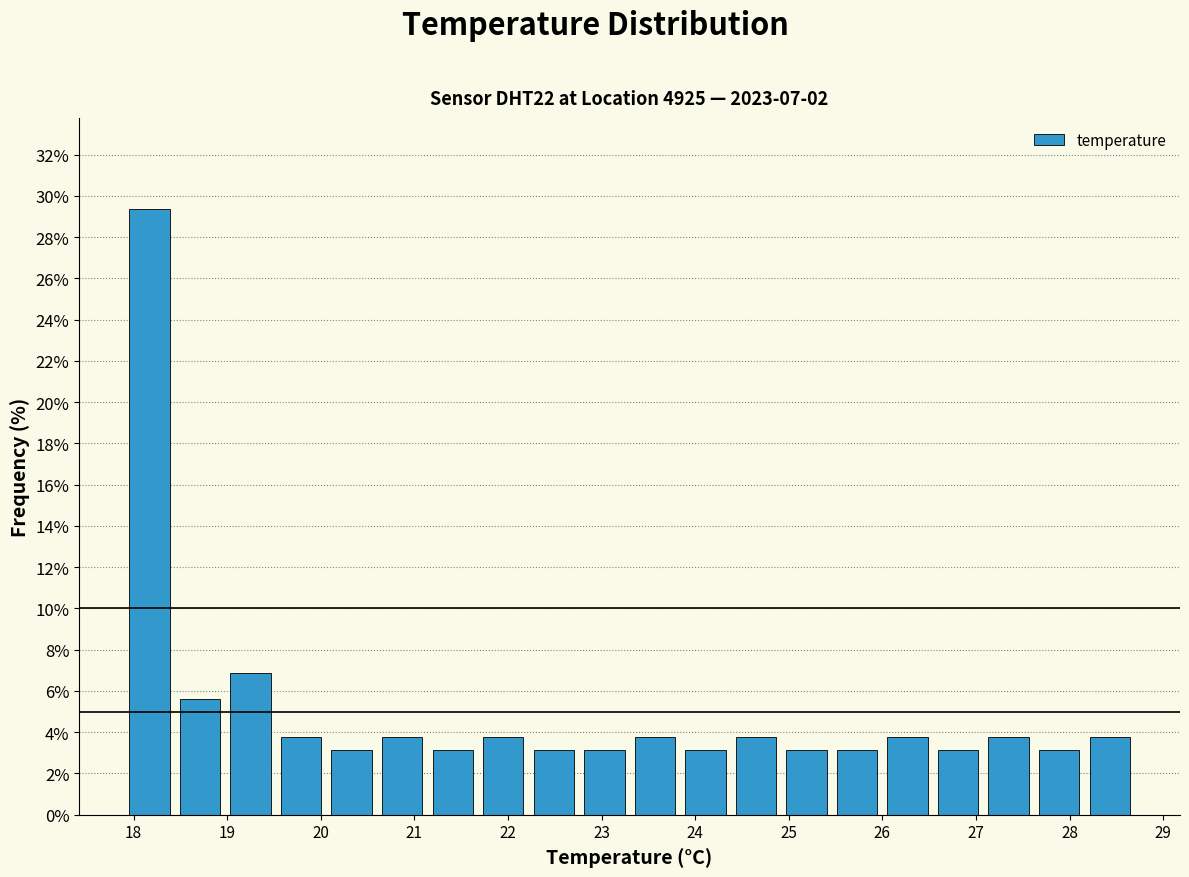

Over which range of the x-axis is the bar tallest?

17.90 to 18.44